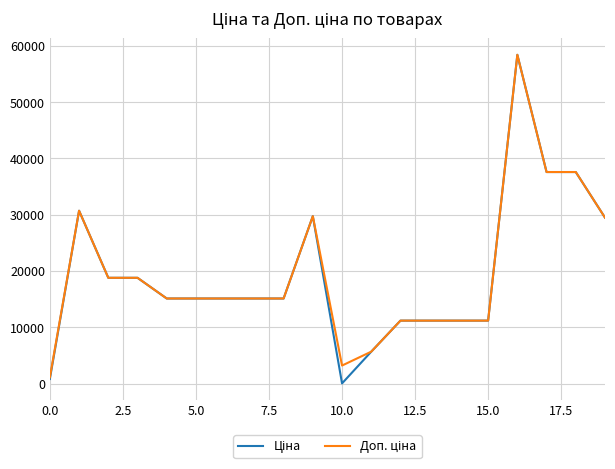

What is the maximum value shown in the chart?

58426.5